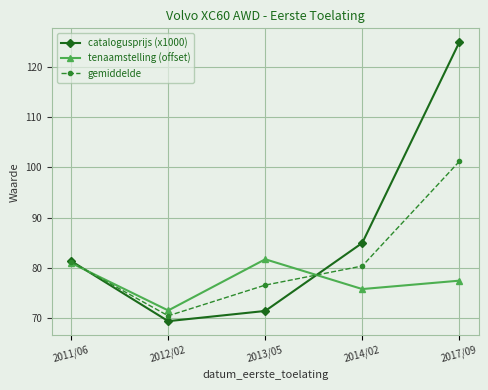

What is the label of the 4th point from the left?

2014/02